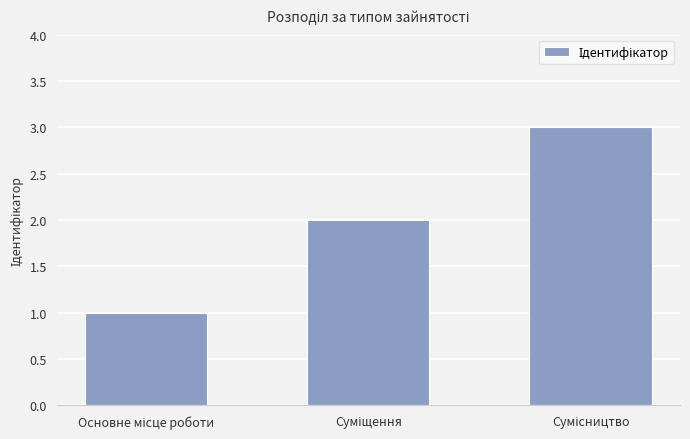

What is the greatest value displayed?

3